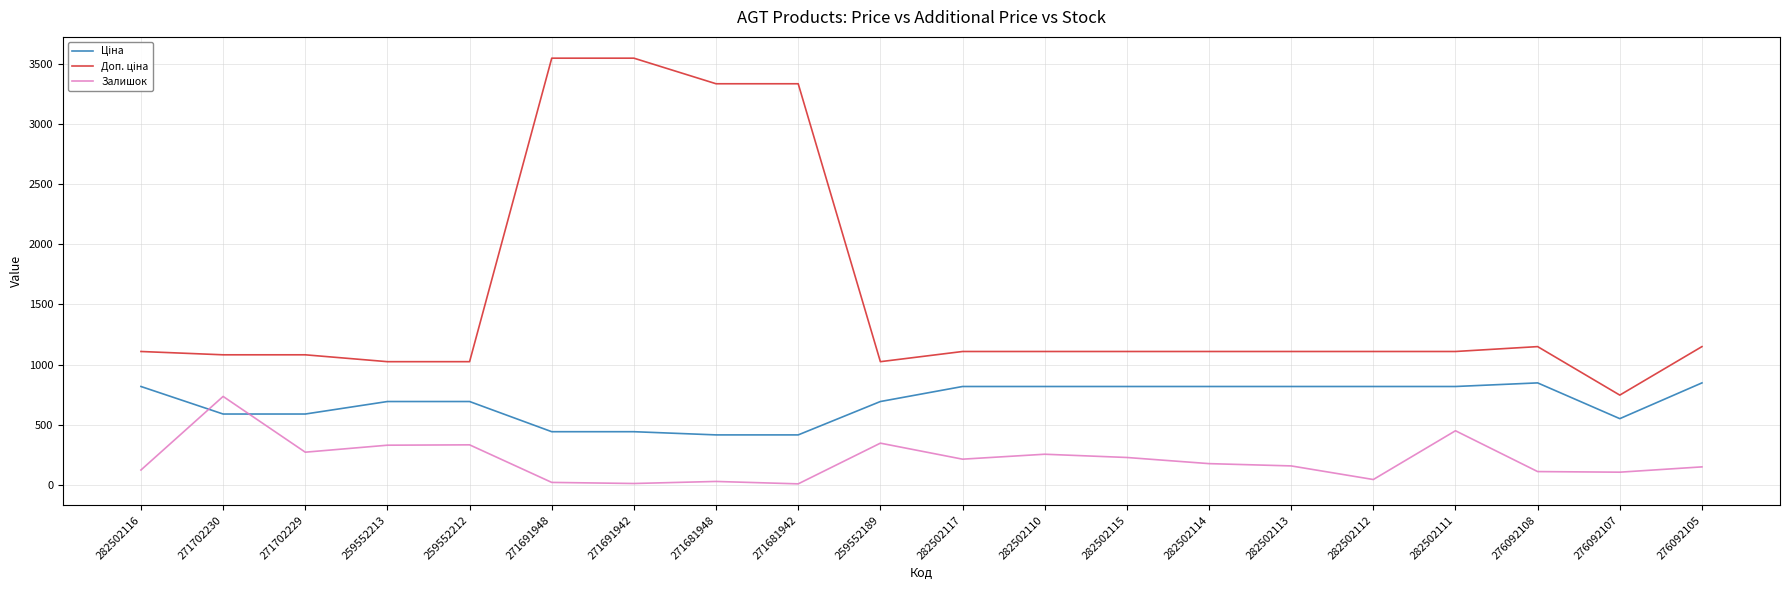

What is the highest value of the Залишок series?

736.0